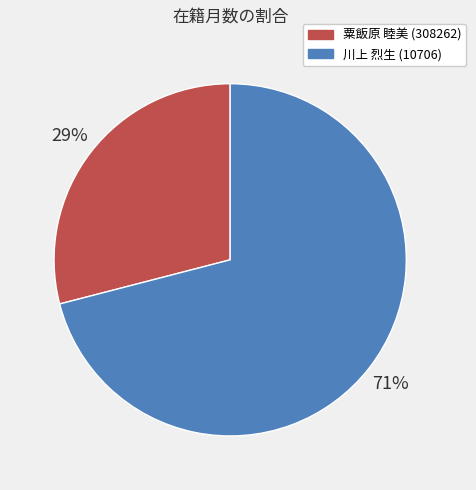

Does any single category account for the majority?

Yes